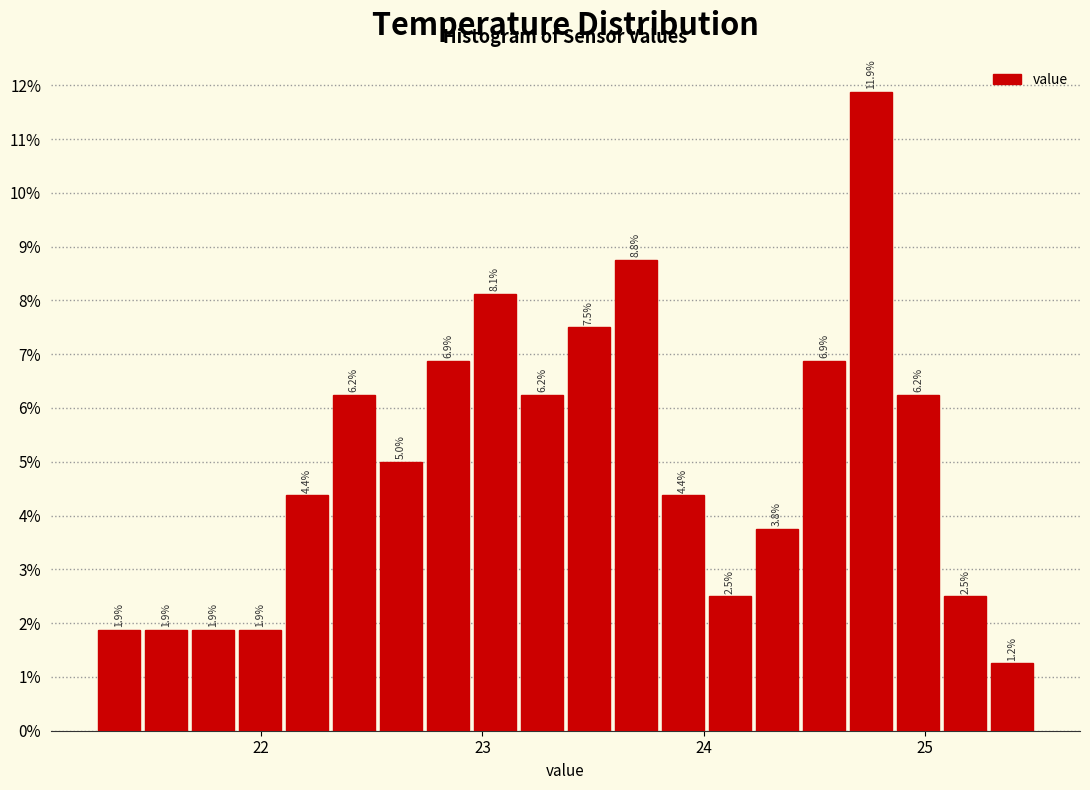

Around what value on the x-axis is the tallest bar? Give the approximate position of its centre, as read against the axis.

24.8